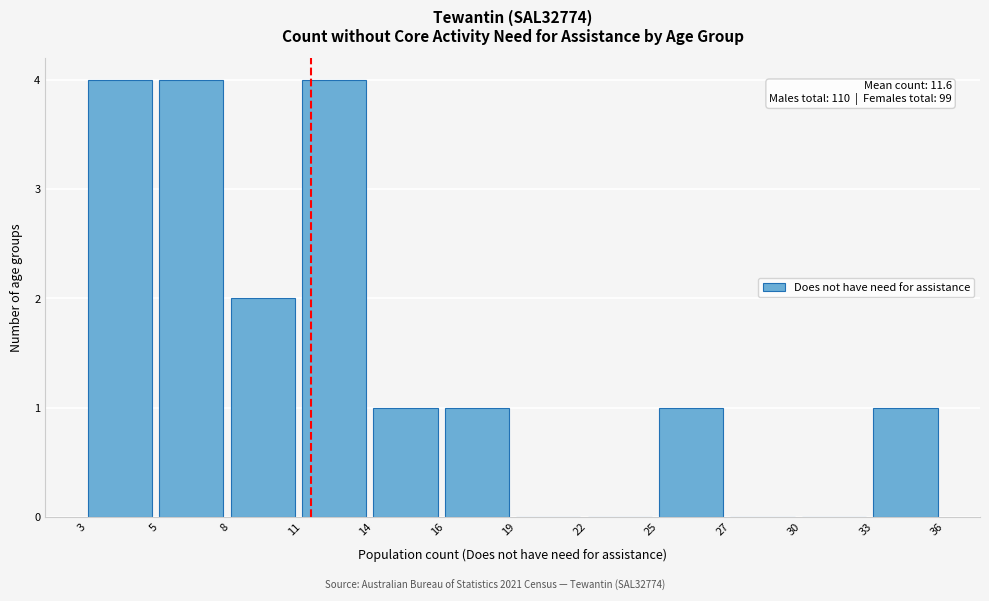

Reading left to right, extract all data points from this chart.

3=4	5=4	8=2	11=4	14=1	16=1	19=0	22=0	25=1	27=0	30=0	33=1